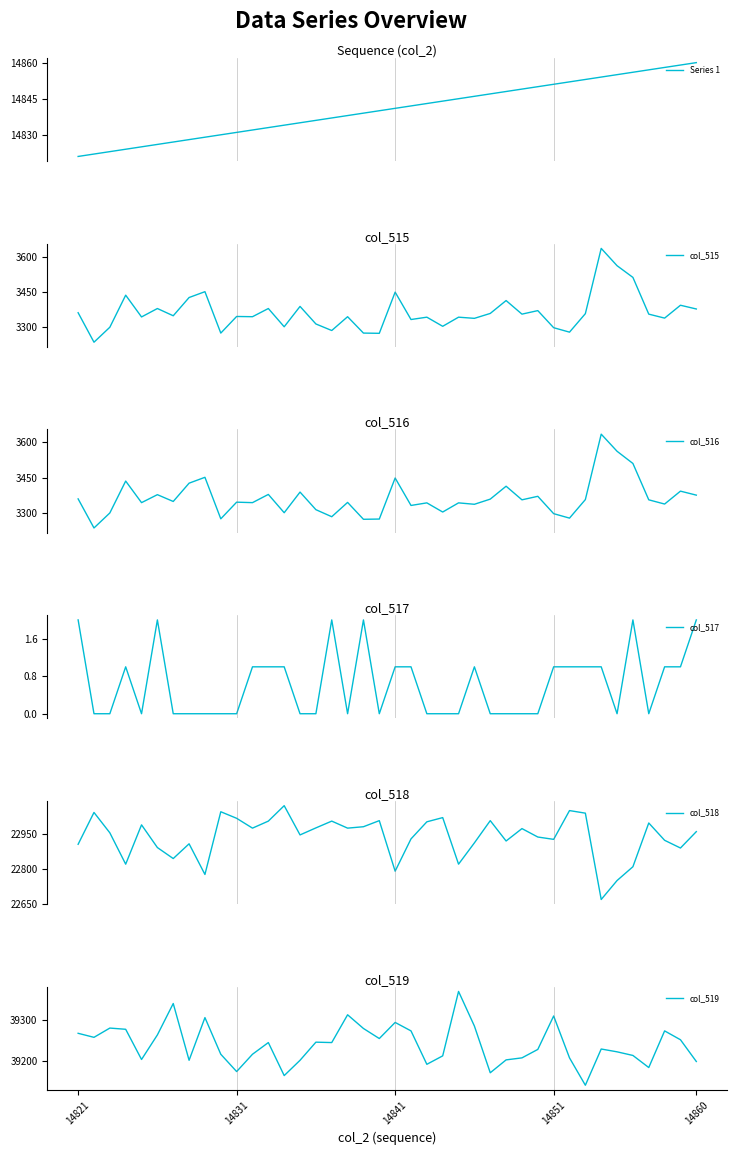

What is the difference between the second highest and minimum values in the col_519 series?

203